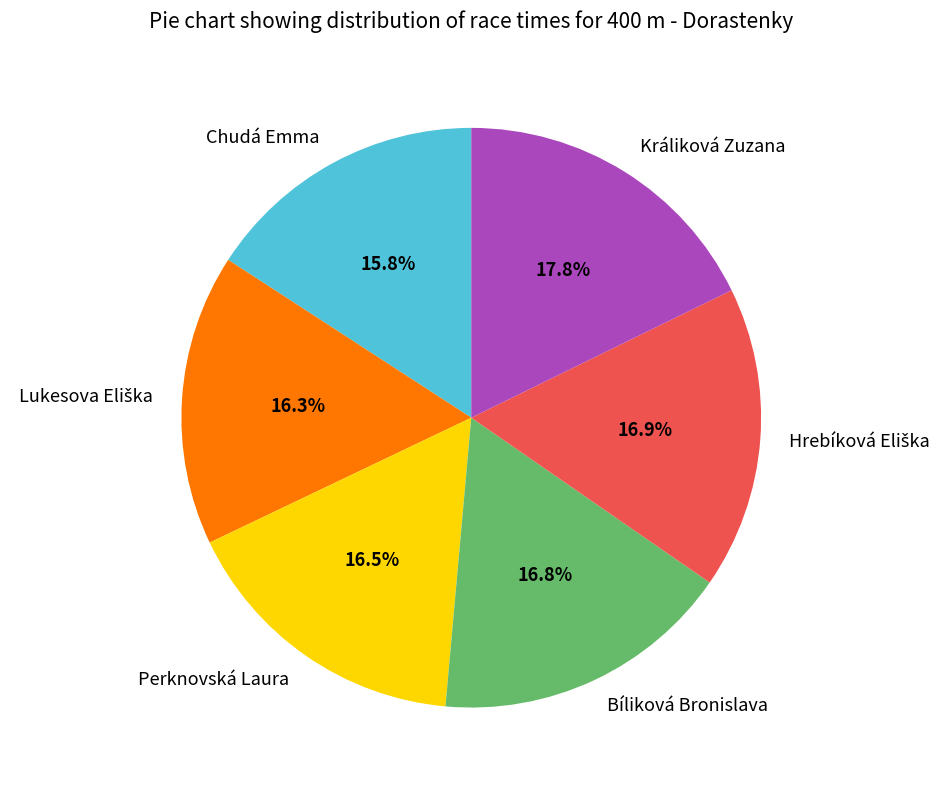

The Králiková Zuzana slice represents 18% of the pie. True or false?

True